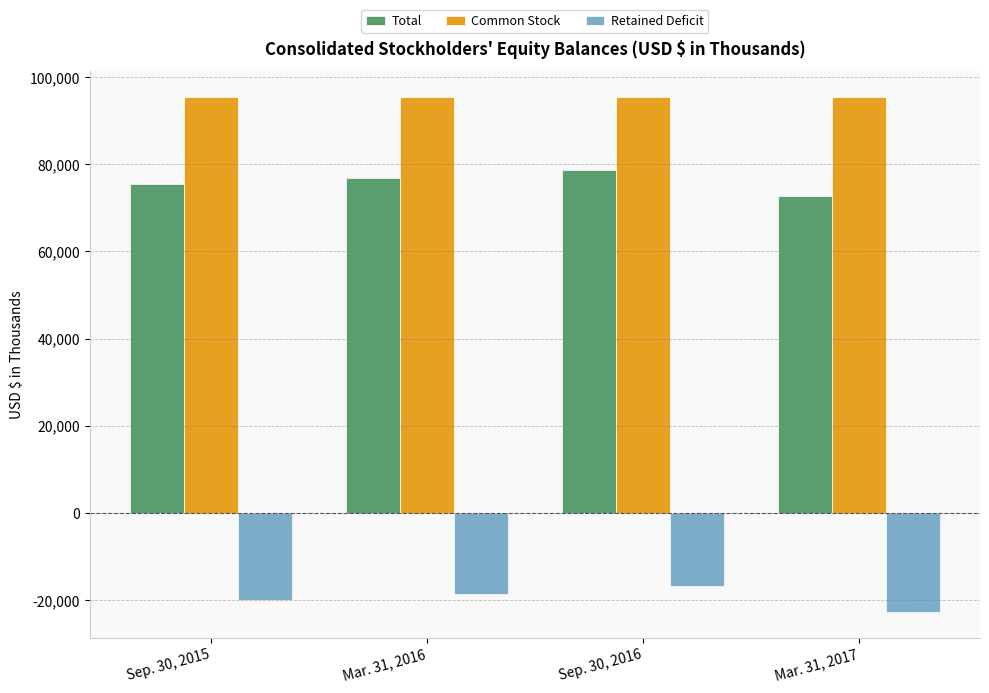

How many groups of bars are there?

4